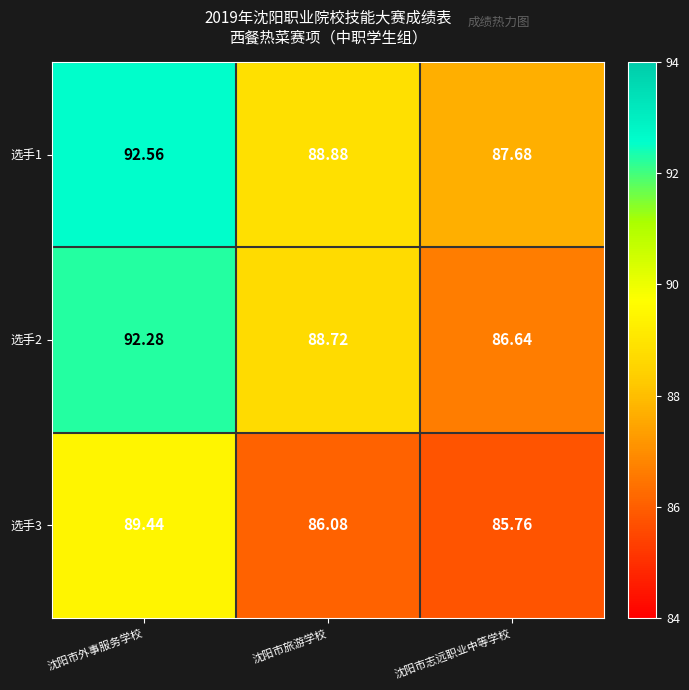

What is the greatest value displayed?

92.6